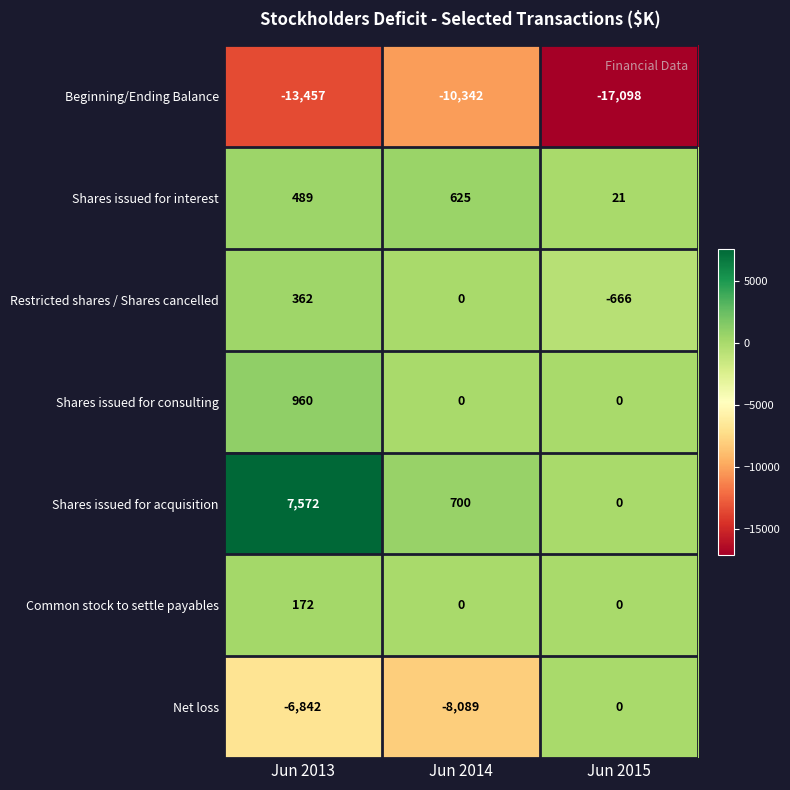

Between Jun 2013 and Jun 2014, which series saw the biggest shift?

Shares issued for acquisition